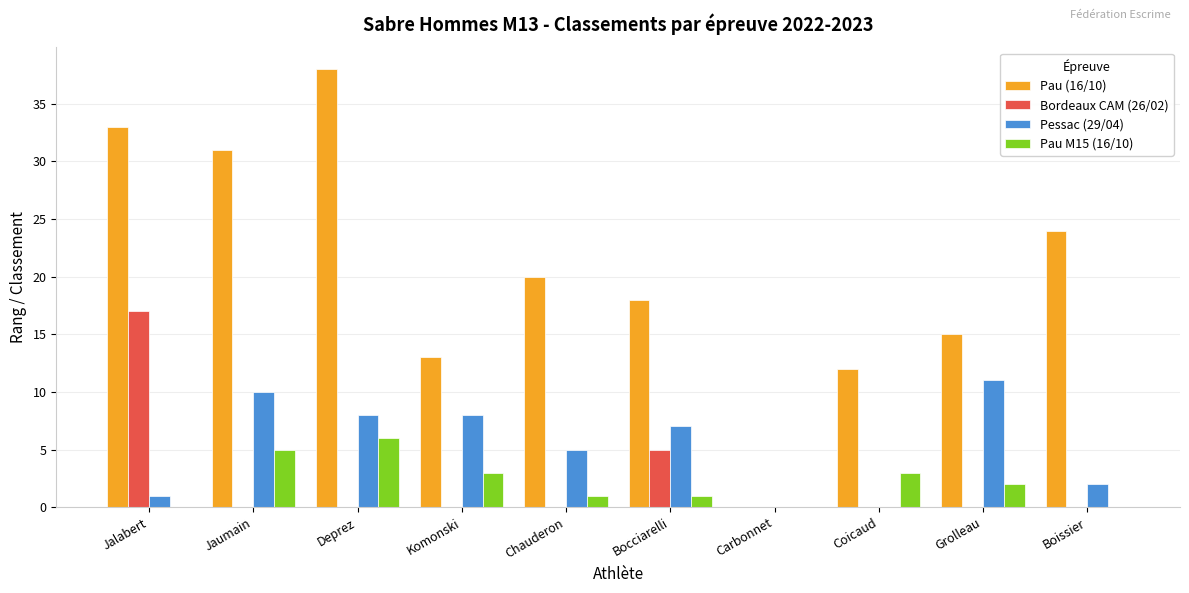

How many groups of bars are there?

10